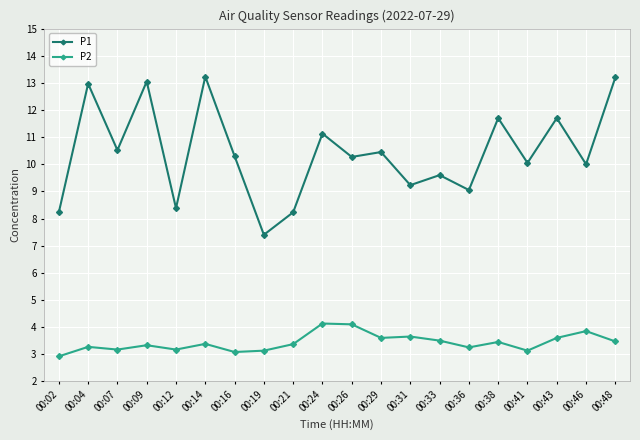

What is the value of the P1 point at the 20th from the left?

13.2